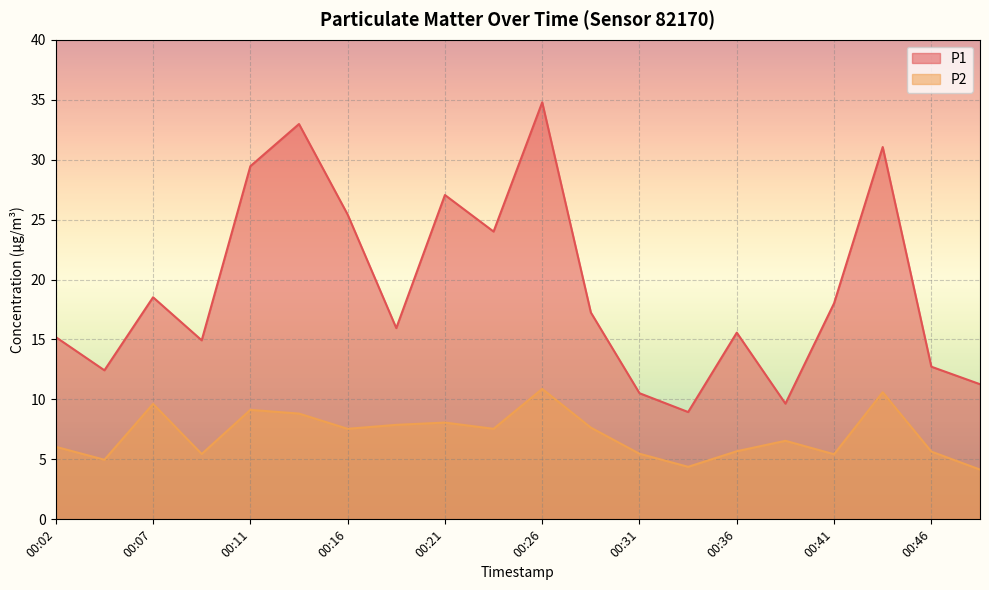

At how many categories does at least one series exceed 10?

18